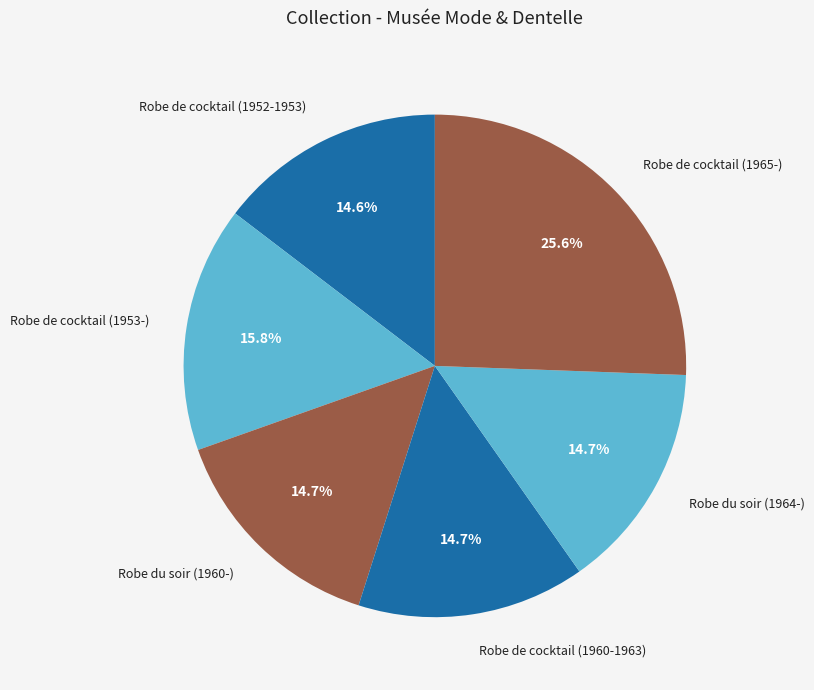

Is there any slice that represents more than half of the pie?

No